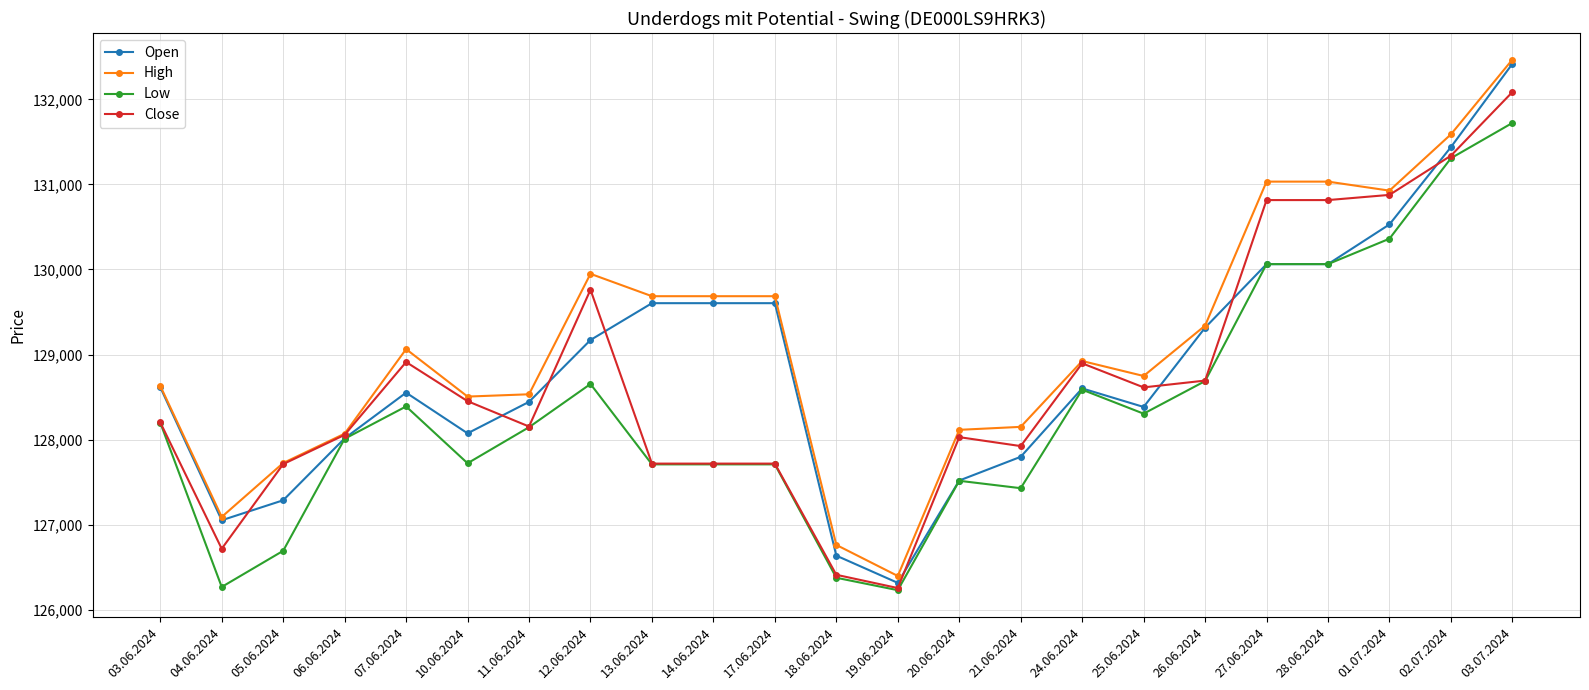

What are all the series names shown in the legend?

Open, High, Low, Close